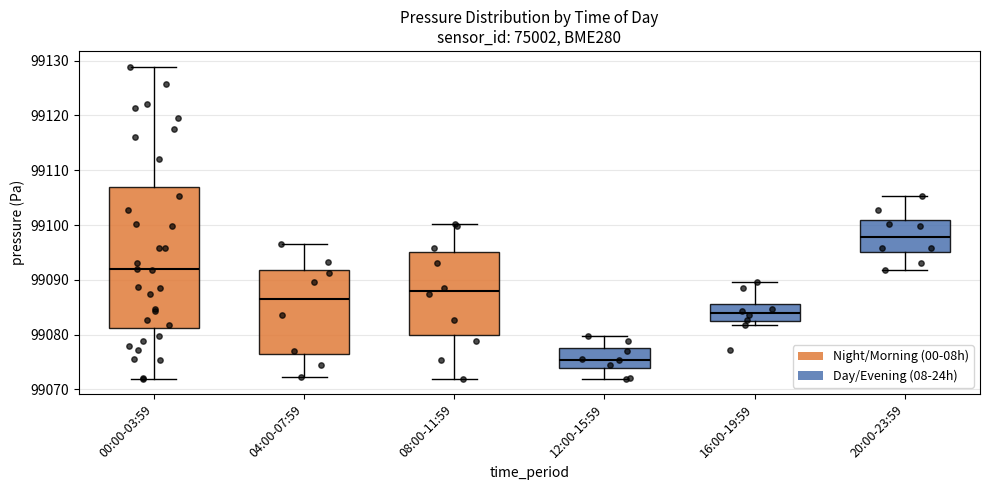

Where does the median line of the box for 00:00-03:59 sit on the y-axis? The values are not printed on the chart, so give them approximately, as read against the axis.

99092